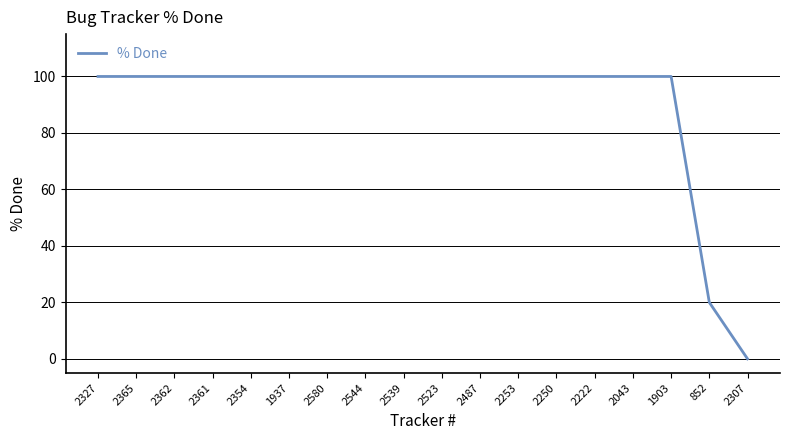

Is it true that the value at 2222 is 100?

True